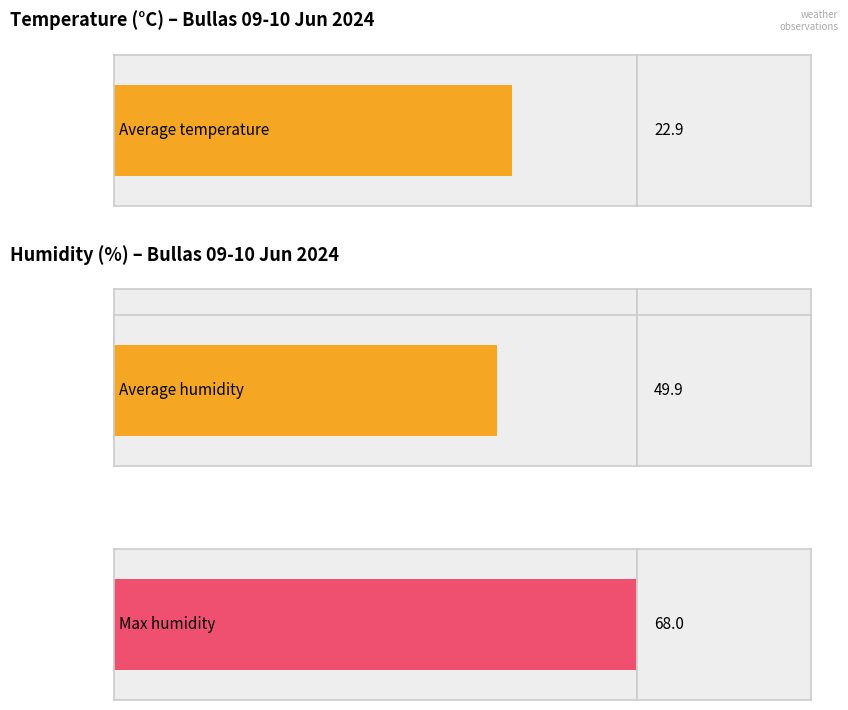

List the series in order of their overall mean, highest first.

Humidity (%), Temperature (C)